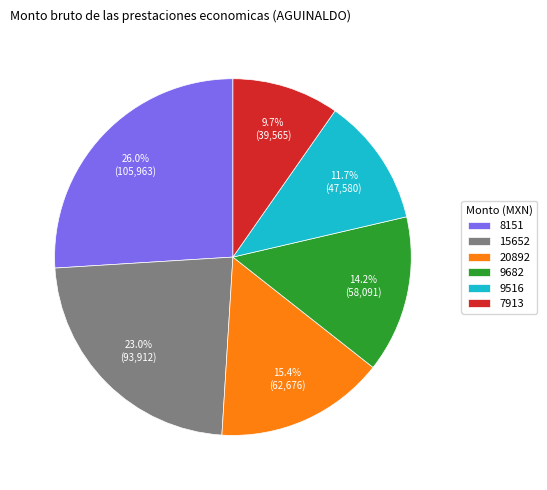

Count the number of slices in the pie.

6